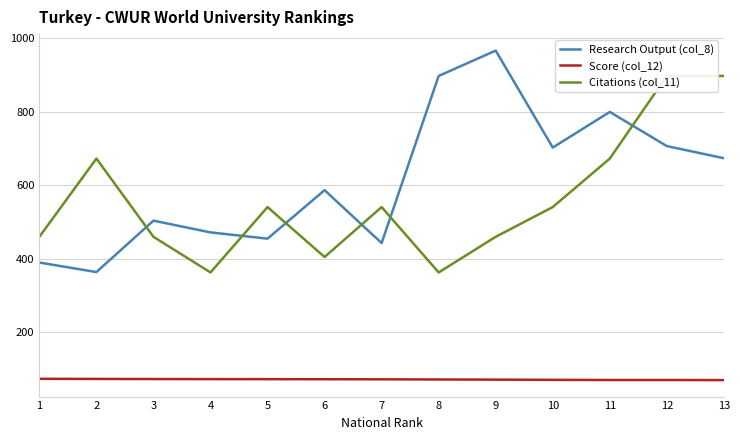

Does the chart have visible grid lines?

Yes